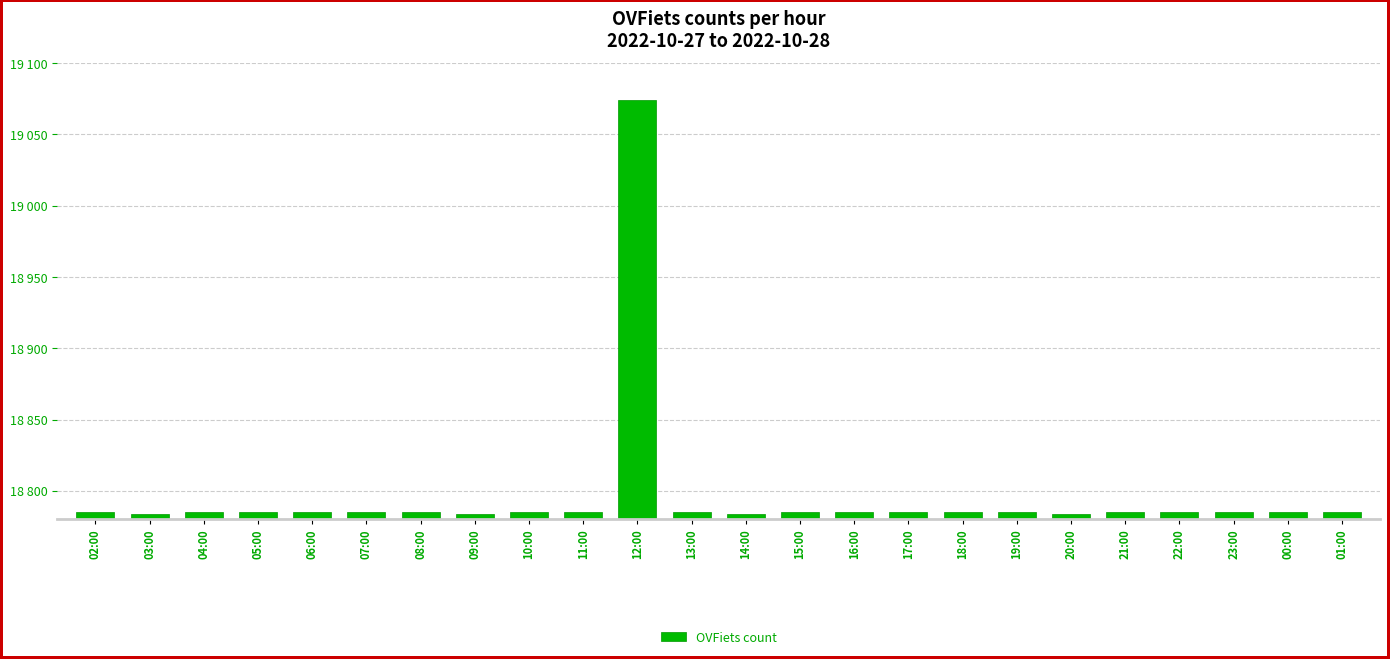

List the labels in order of value, smallest first.

03:00, 09:00, 14:00, 20:00, 02:00, 04:00, 05:00, 06:00, 07:00, 08:00, 10:00, 11:00, 13:00, 15:00, 16:00, 17:00, 18:00, 19:00, 21:00, 22:00, 23:00, 00:00, 01:00, 12:00